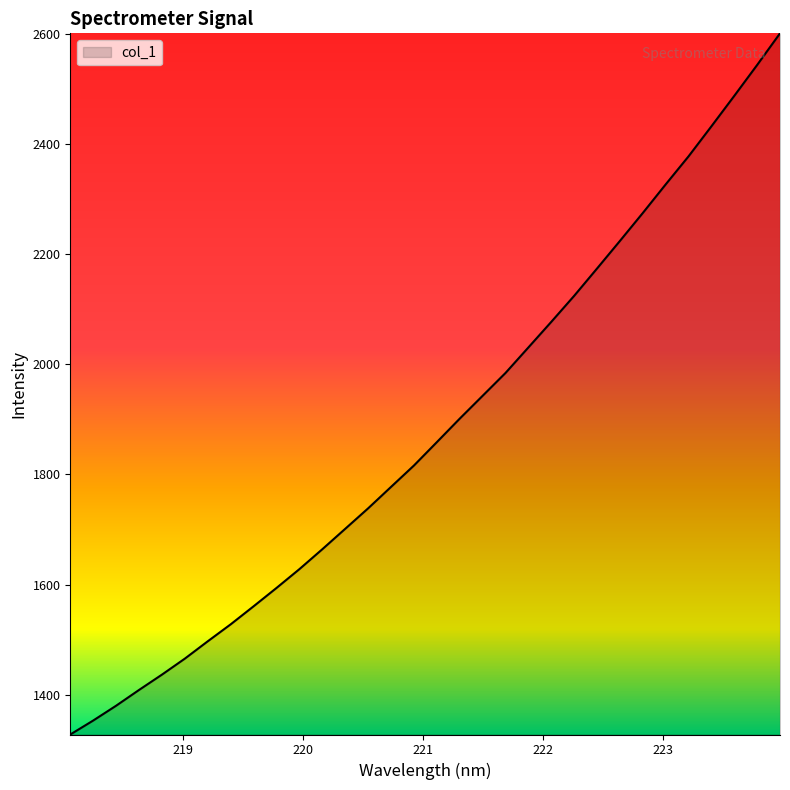

True or false: the data has more than 2 interior local peaks.

False